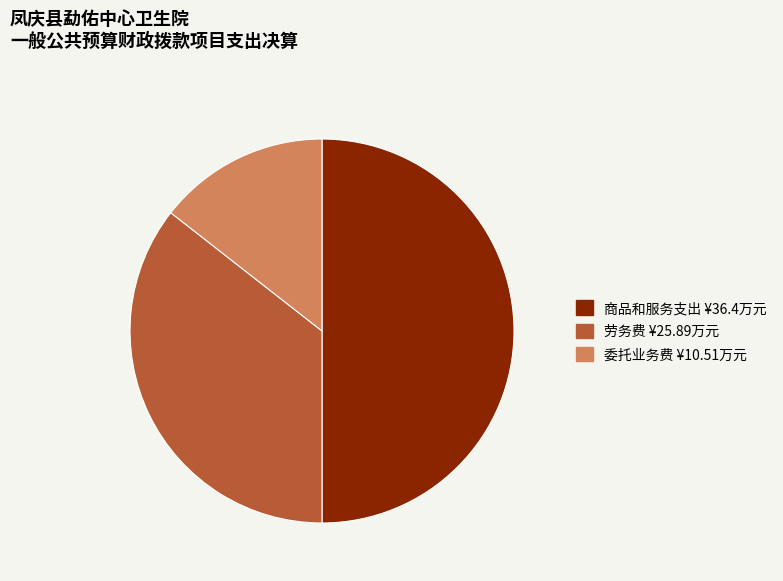

True or false: 商品和服务支出 accounts for 40% of the total.

False